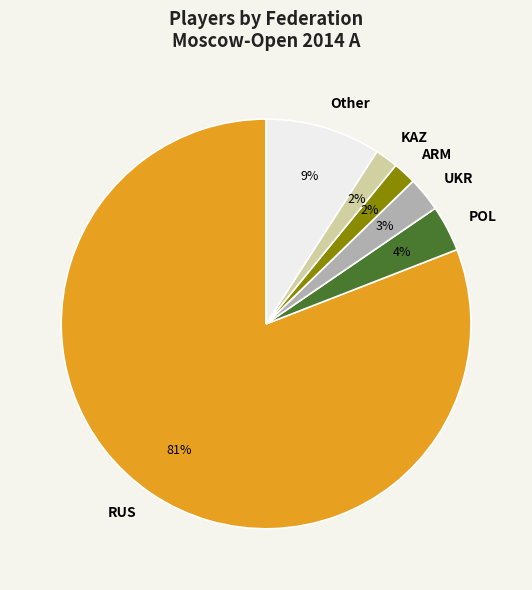

What percentage is the POL slice, to the nearest percent?

4%